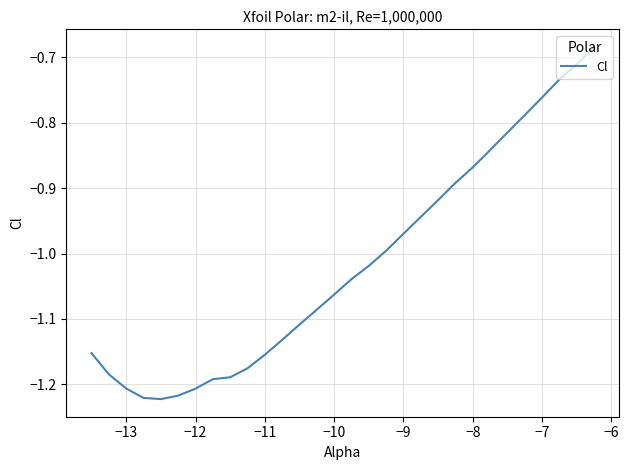

What is the difference between the maximum and minimum values?

0.5